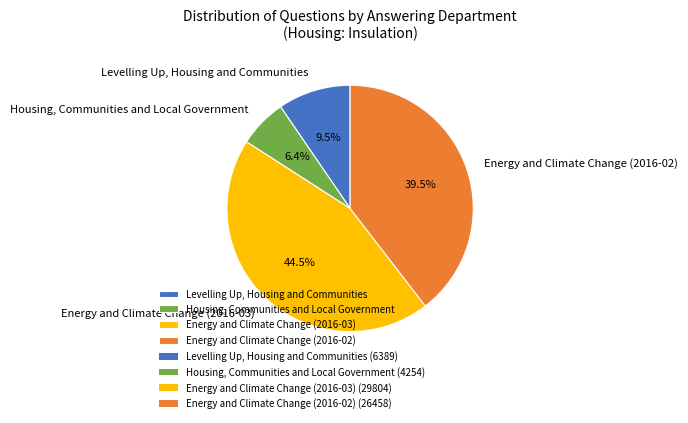

Is it true that Levelling Up, Housing and Communities is 22% of the pie?

False